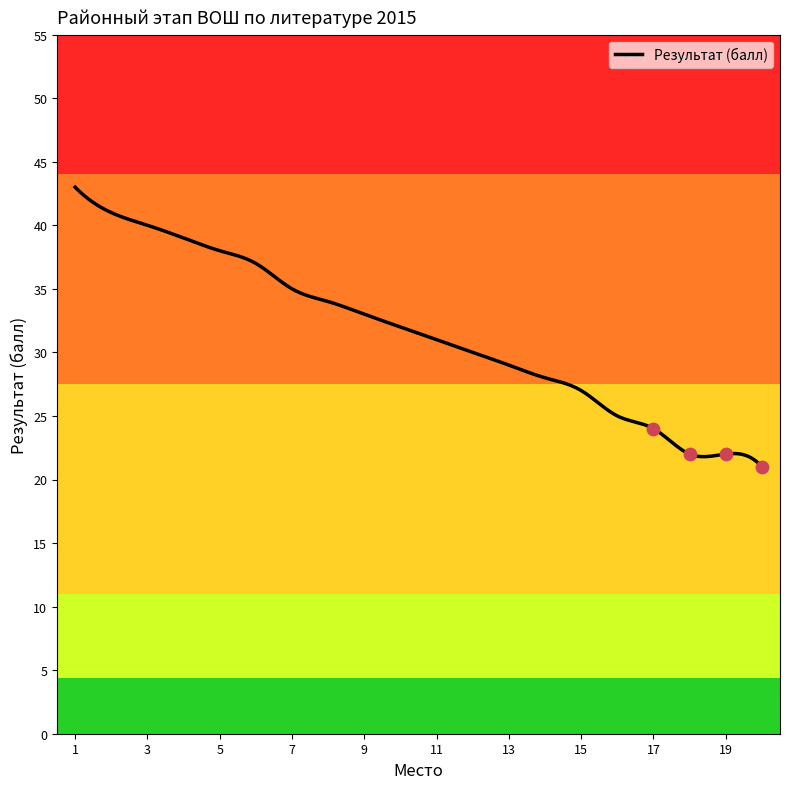

What is the ratio of the value at 19 to the value at 9?

0.7